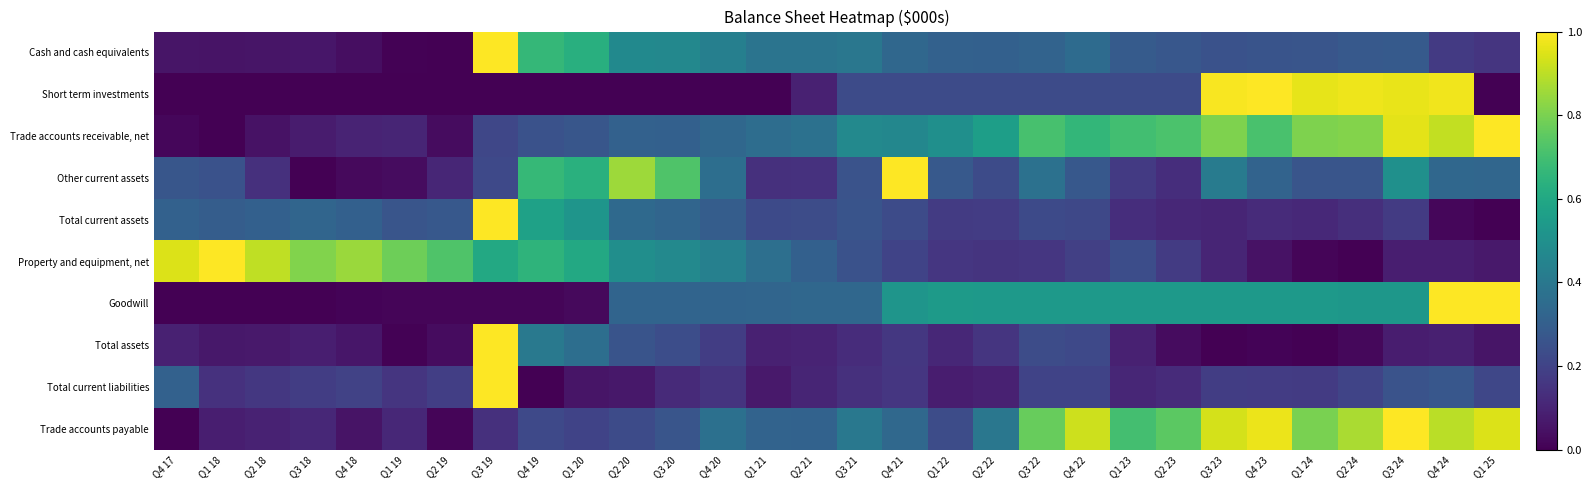

Between Q4 21 and Q2 22, which series saw the biggest shift?

Other current assets